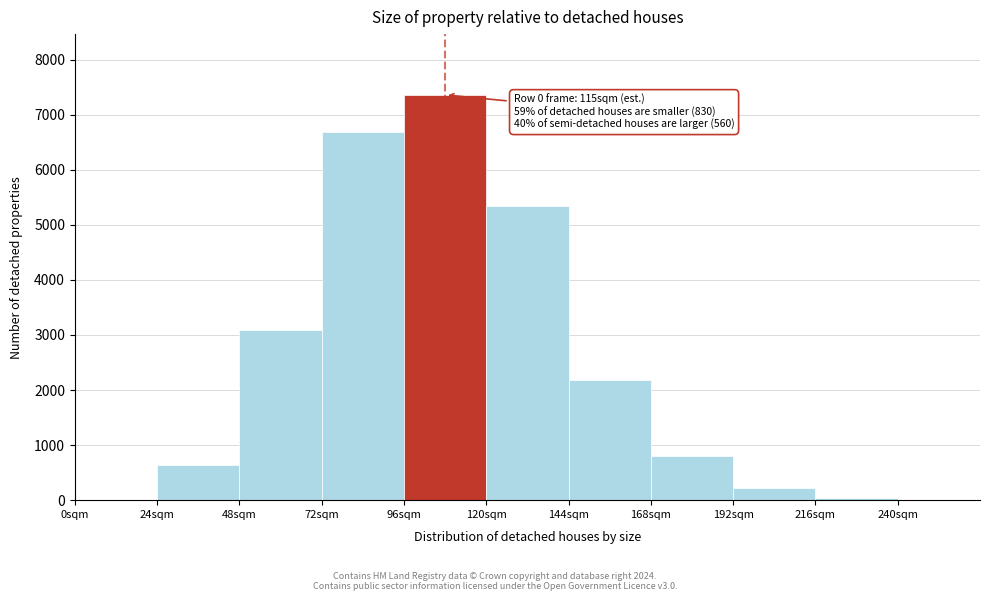

Over which range of the x-axis is the bar tallest?

96 to 120